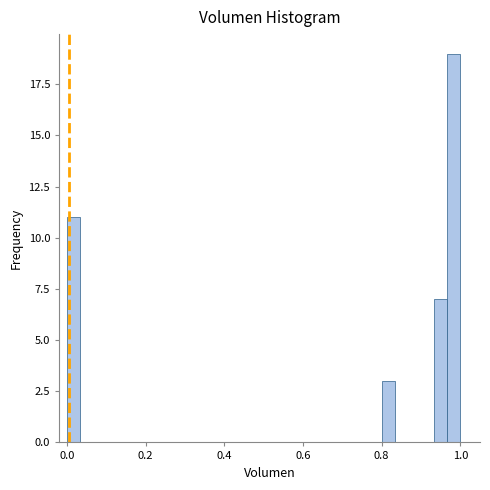

Around what value on the x-axis is the tallest bar? Give the approximate position of its centre, as read against the axis.

0.98